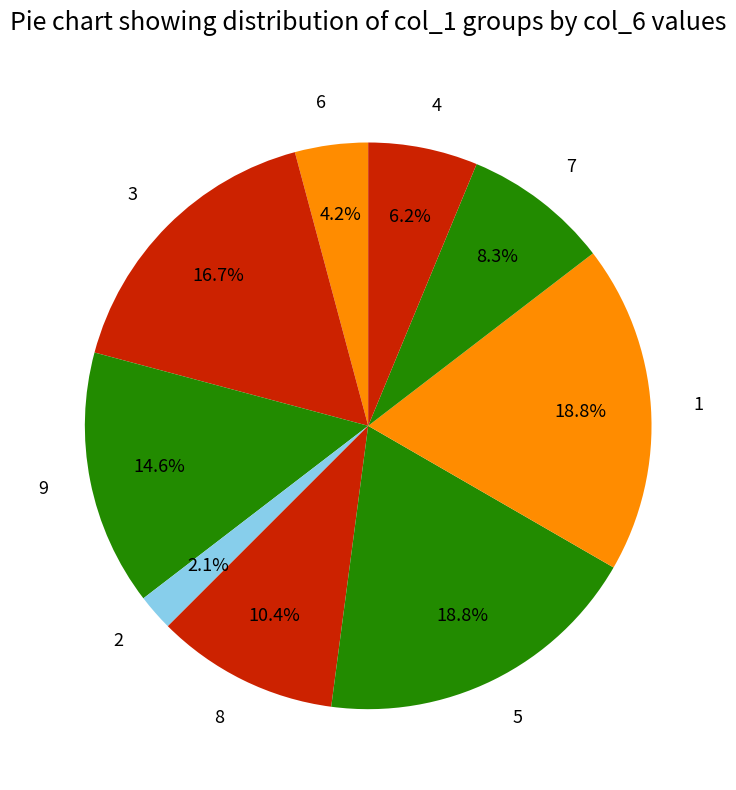

Is there any slice that represents more than half of the pie?

No